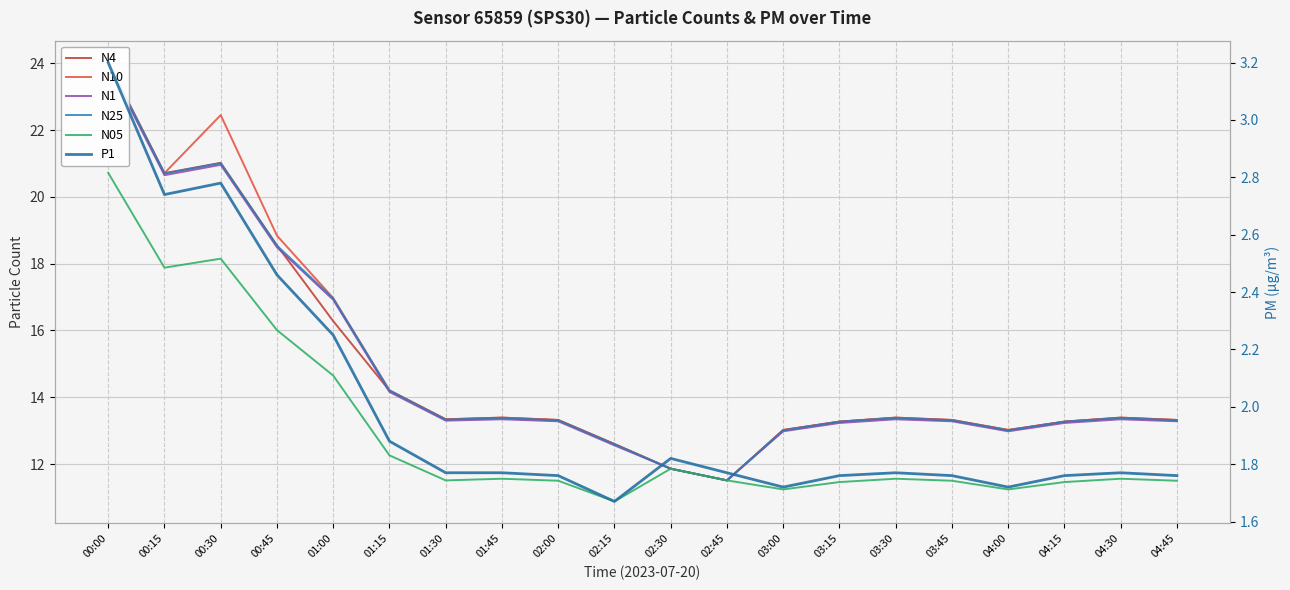

True or false: N10 and N4 cross at least once.

False